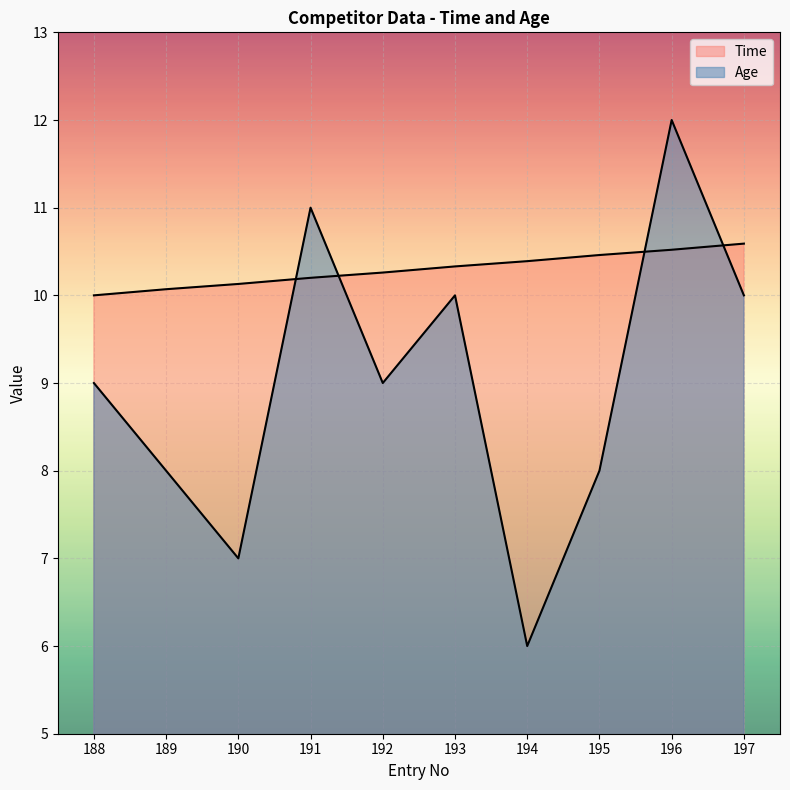

What is the difference between the Age values at 196 and 193?

2.0